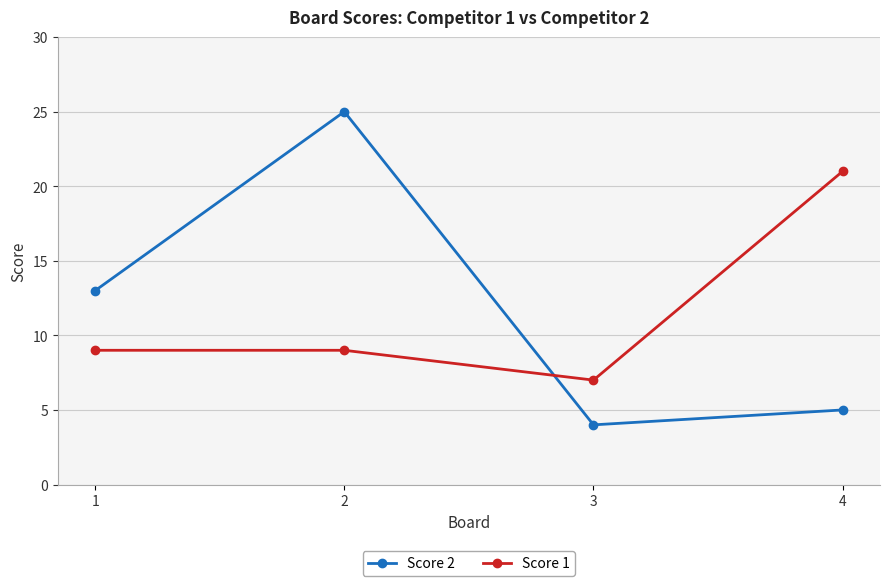

Where is the first local minimum for Score 1?

3